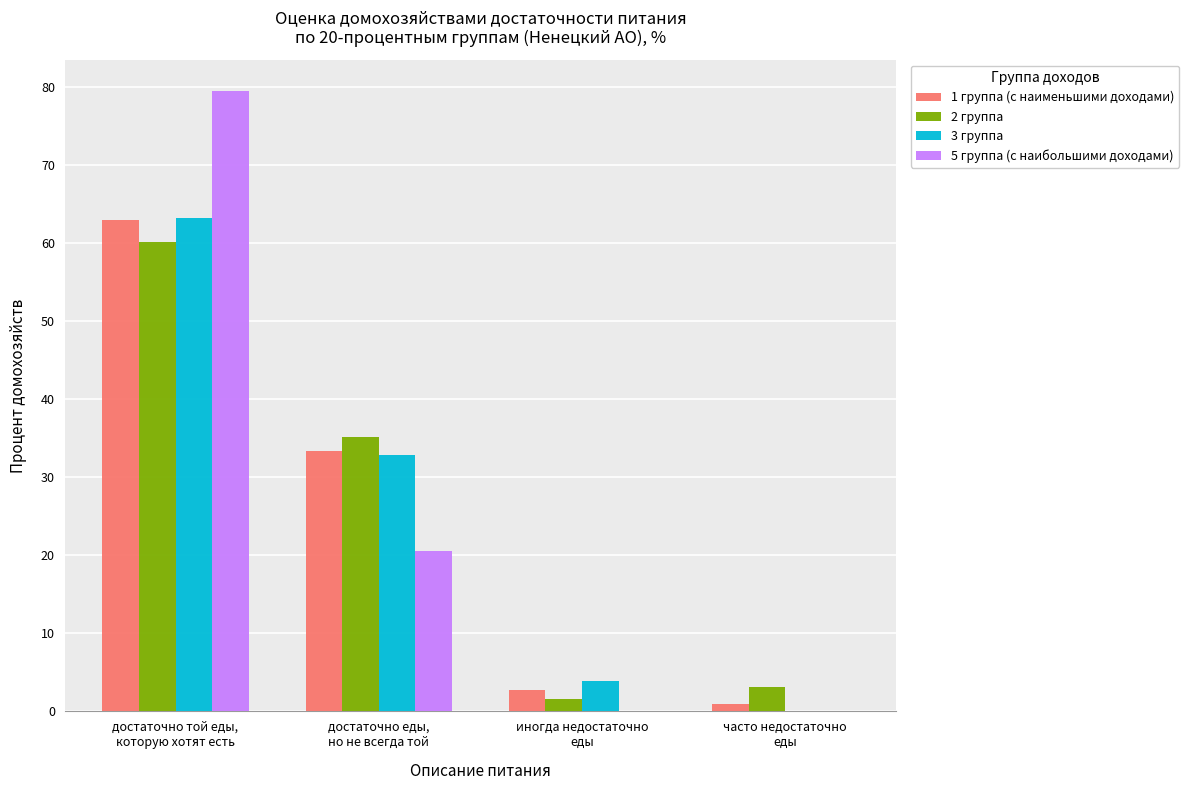

What is the maximum value shown in the chart?

79.5